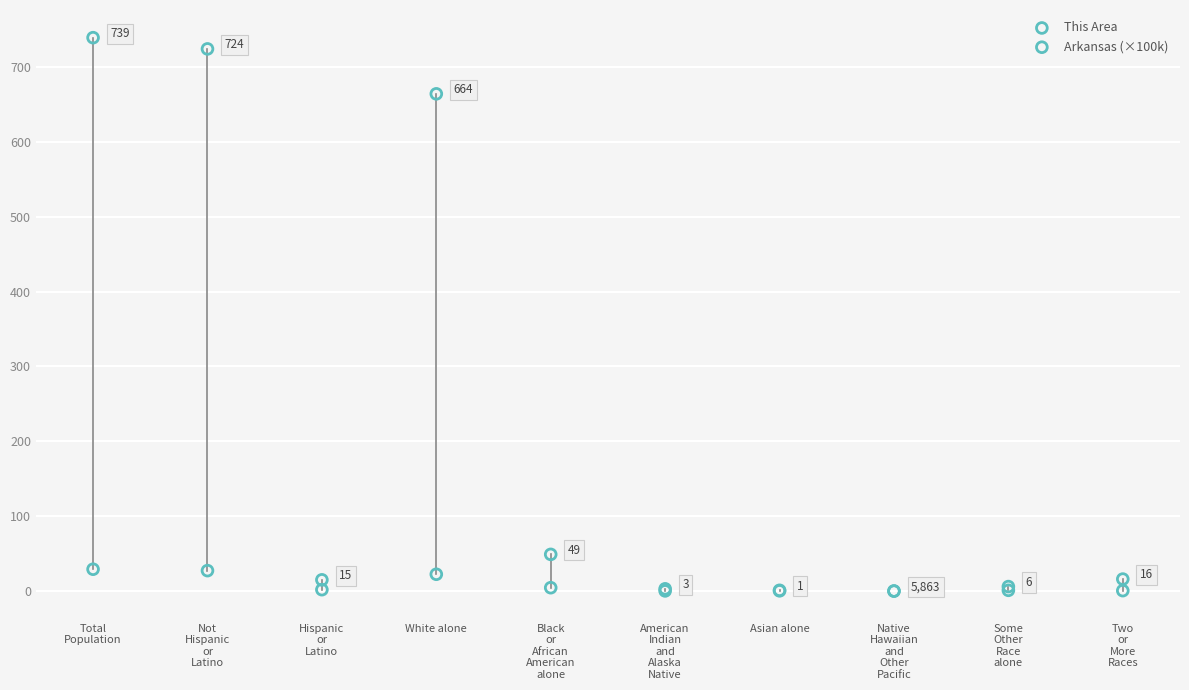

Which series reaches the minimum Y coordinate?

This Area